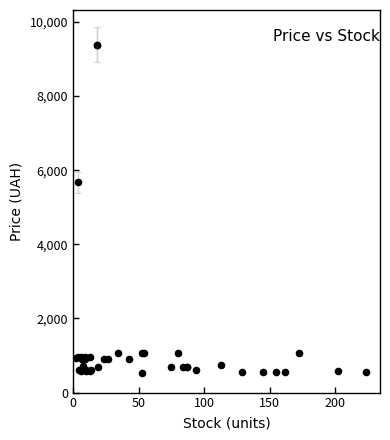

What Y value in the scatter plot is closest to 4957?

5673.8